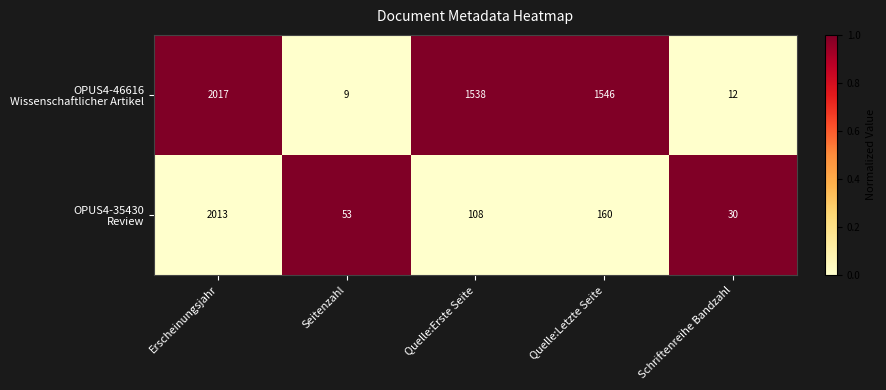

What is the difference between the highest and lowest values at Quelle:Erste Seite?

1430